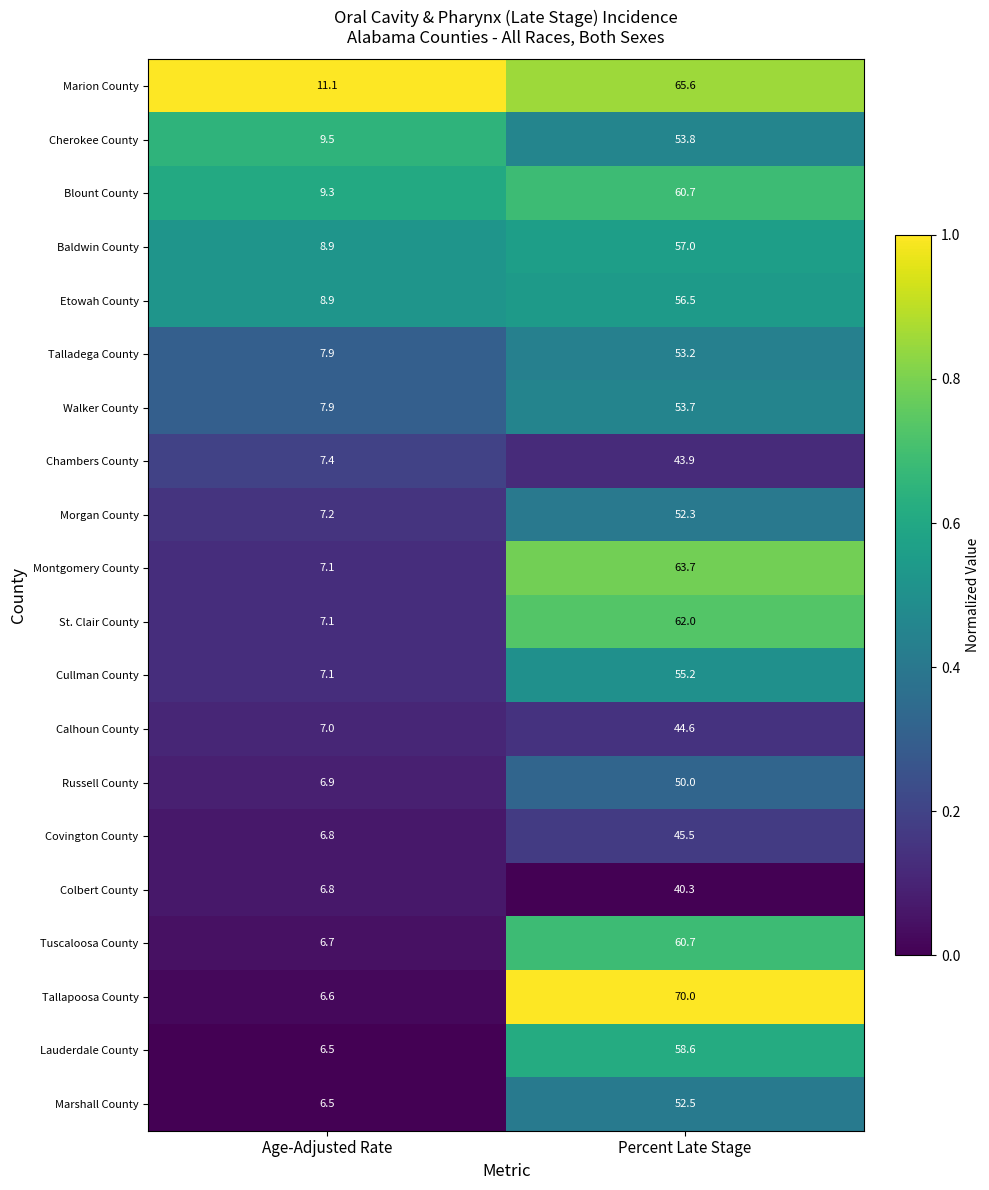

The value of St. Clair County at Percent Late Stage is 62.0. True or false?

True